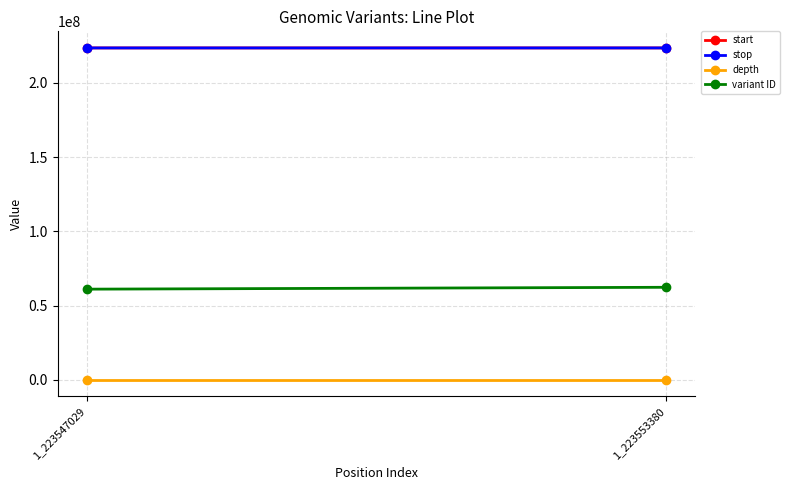

What is the maximum value shown in the chart?

223553381